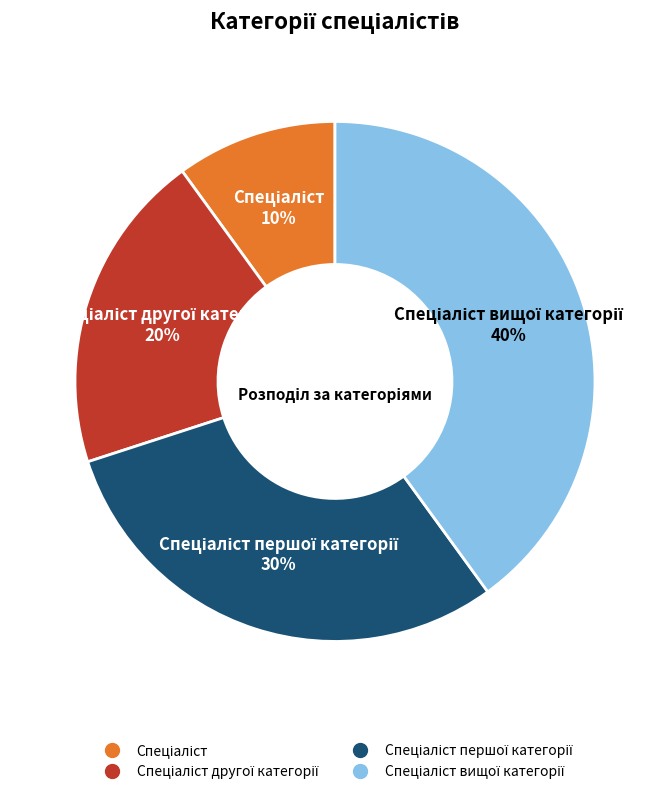

Is there a majority slice in this chart?

No